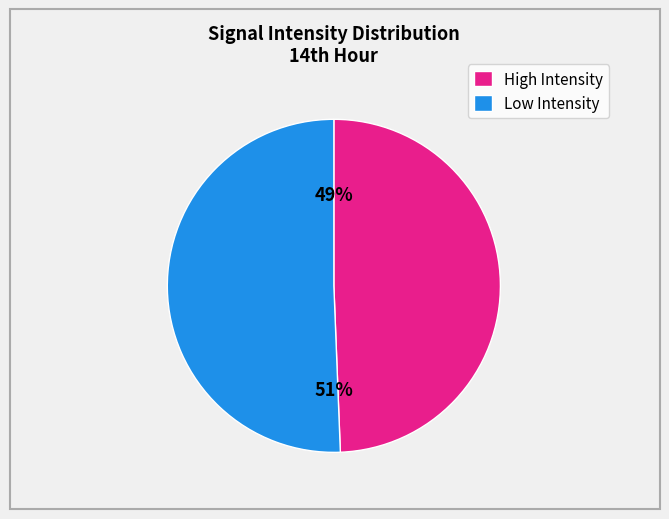

To the nearest percent, what percentage of the pie is Low Intensity?

51%